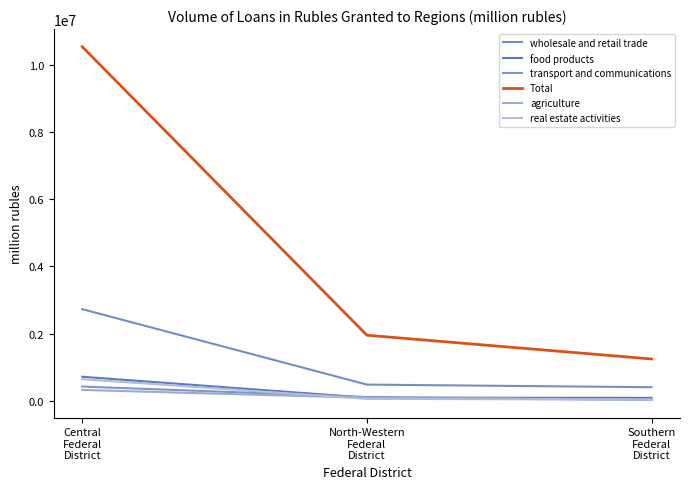

Count the number of data series in this chart.

6